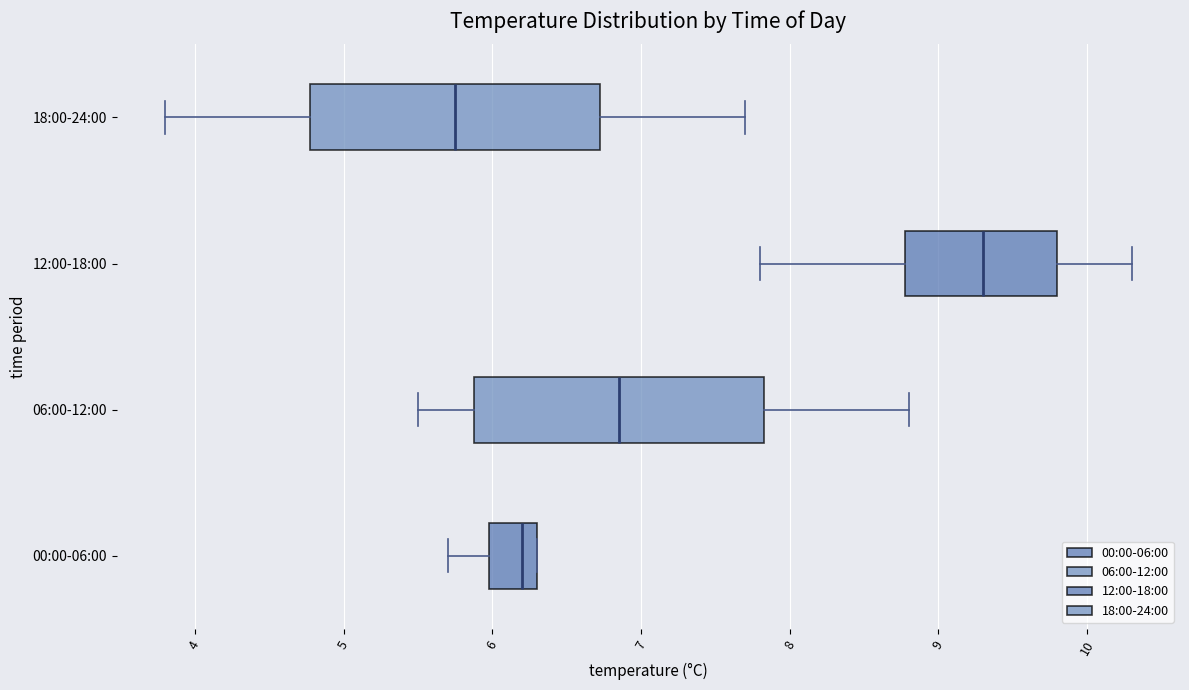

Where does the left whisker of the box for 18:00-24:00 end on the x-axis? The values are not printed on the chart, so give them approximately, as read against the axis.

3.8